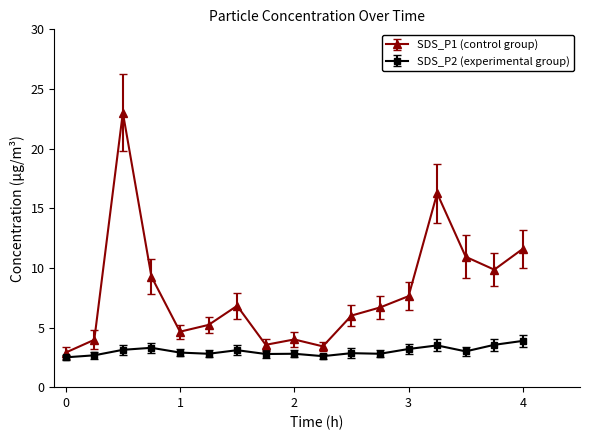

List the series in order of their overall mean, lowest first.

SDS_P2 (experimental group), SDS_P1 (control group)